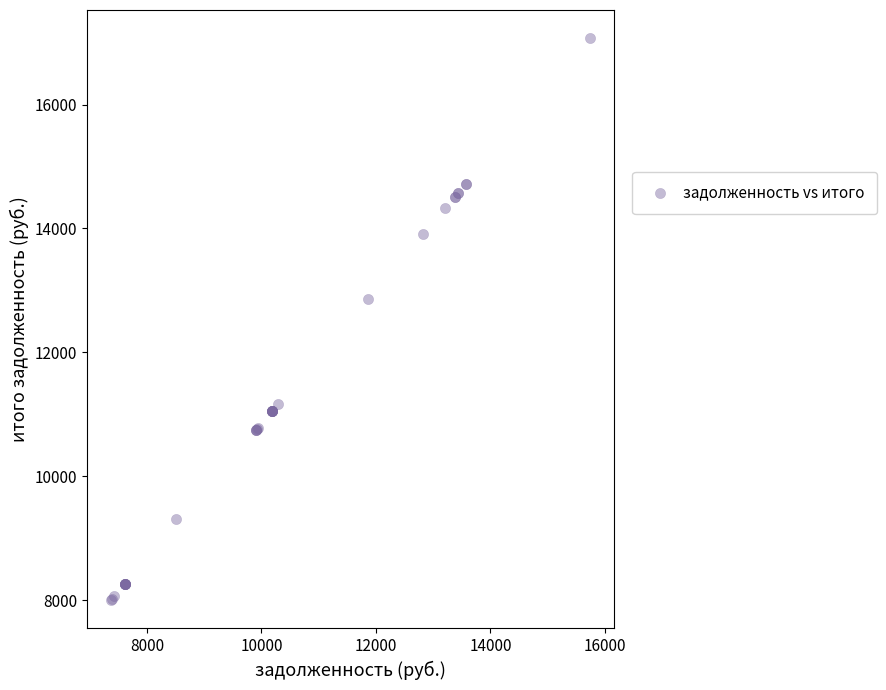

What Y value in the scatter plot is closest to 12533?

12866.8